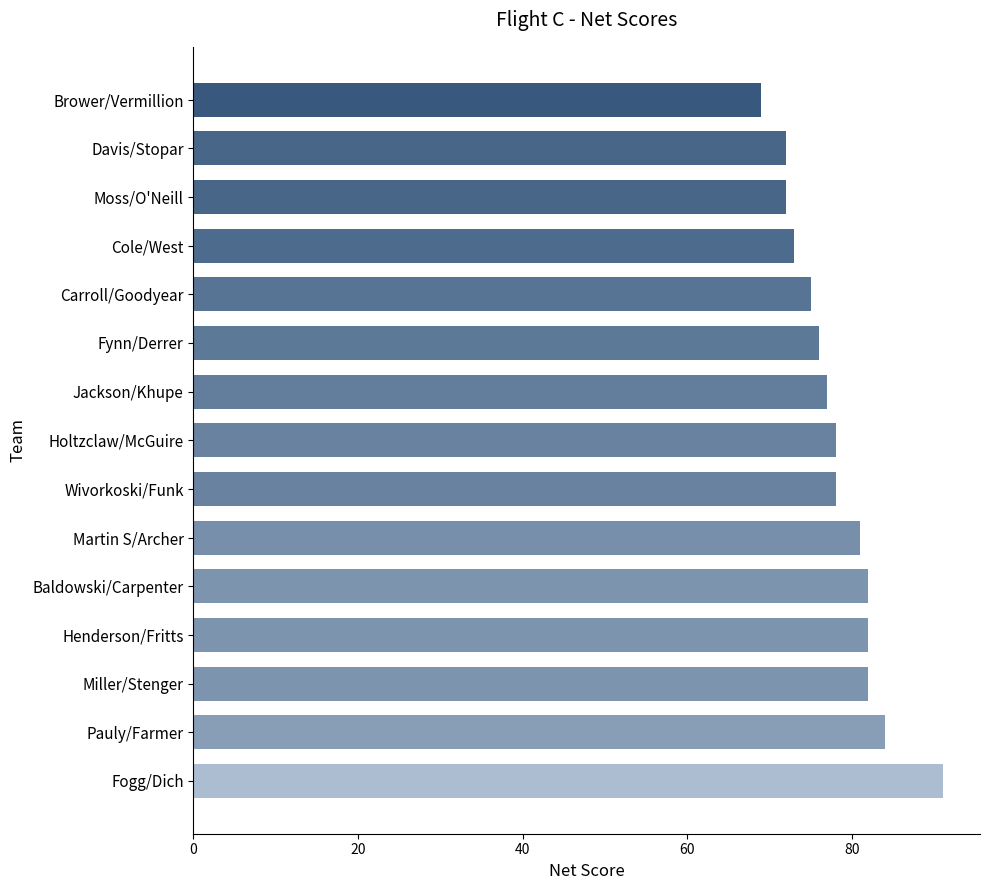

What is the ratio of the value at Moss/O'Neill to the value at Wivorkoski/Funk?

0.9